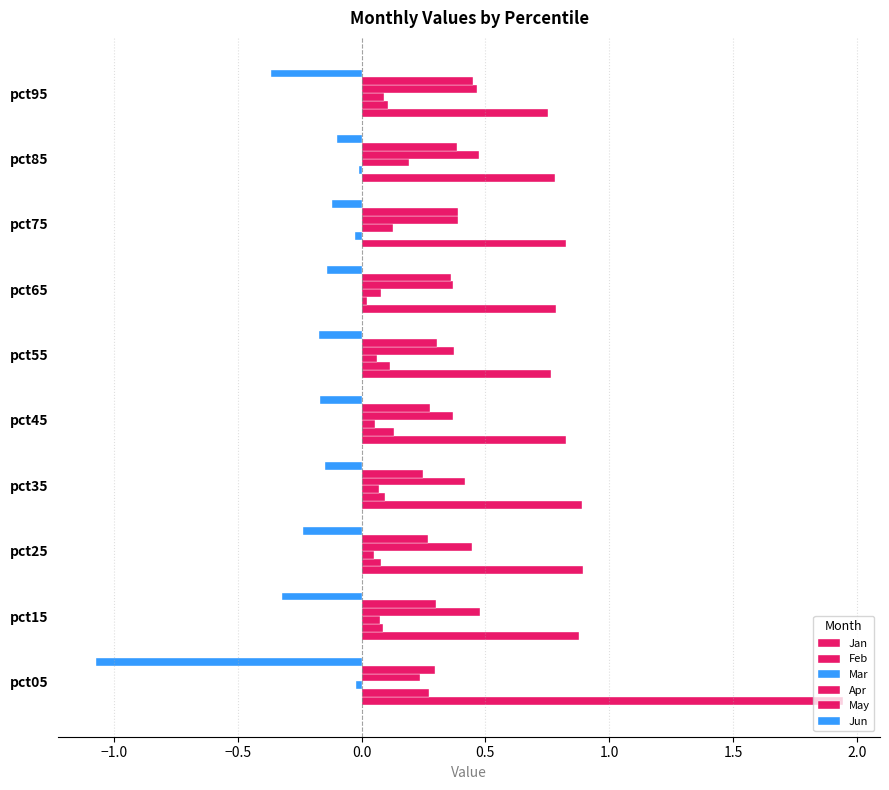

How many data points does each series have?

10